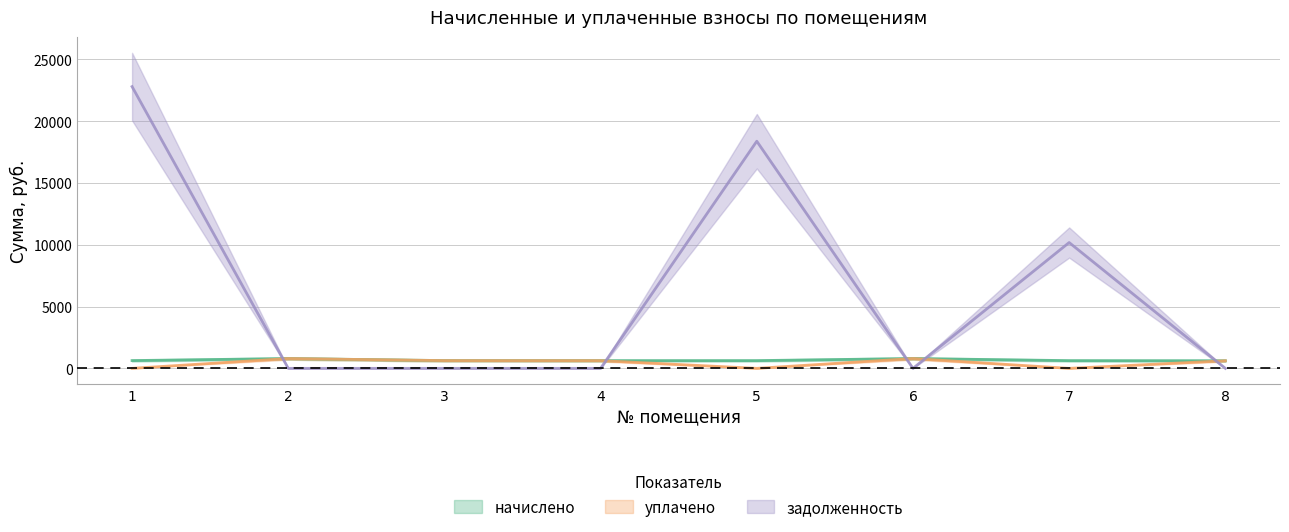

In уплачено, how many points are higher than both neighbors (excluding endpoints)?

2